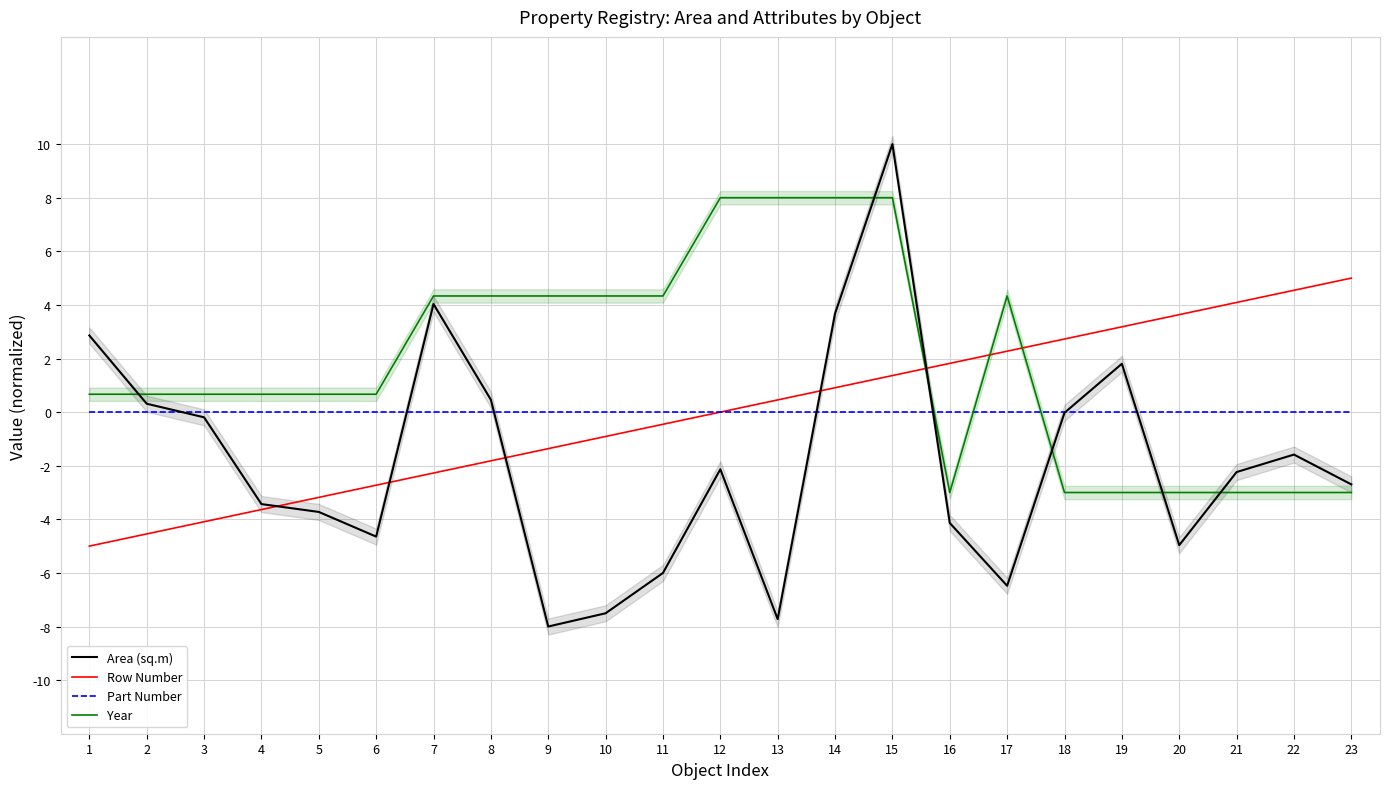

The Year series shows -4.1 at 19. True or false?

False